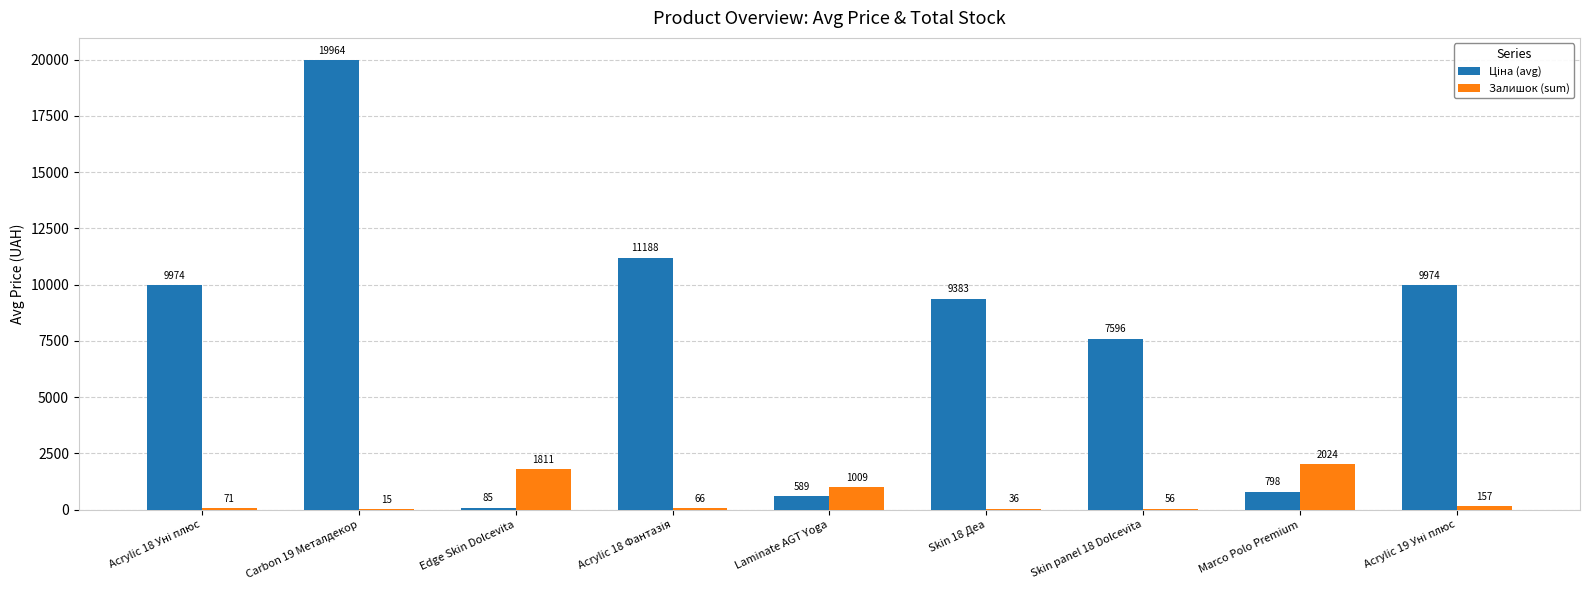

Where is Залишок (sum) nearest to the value 1019?

Laminate AGT Yoga